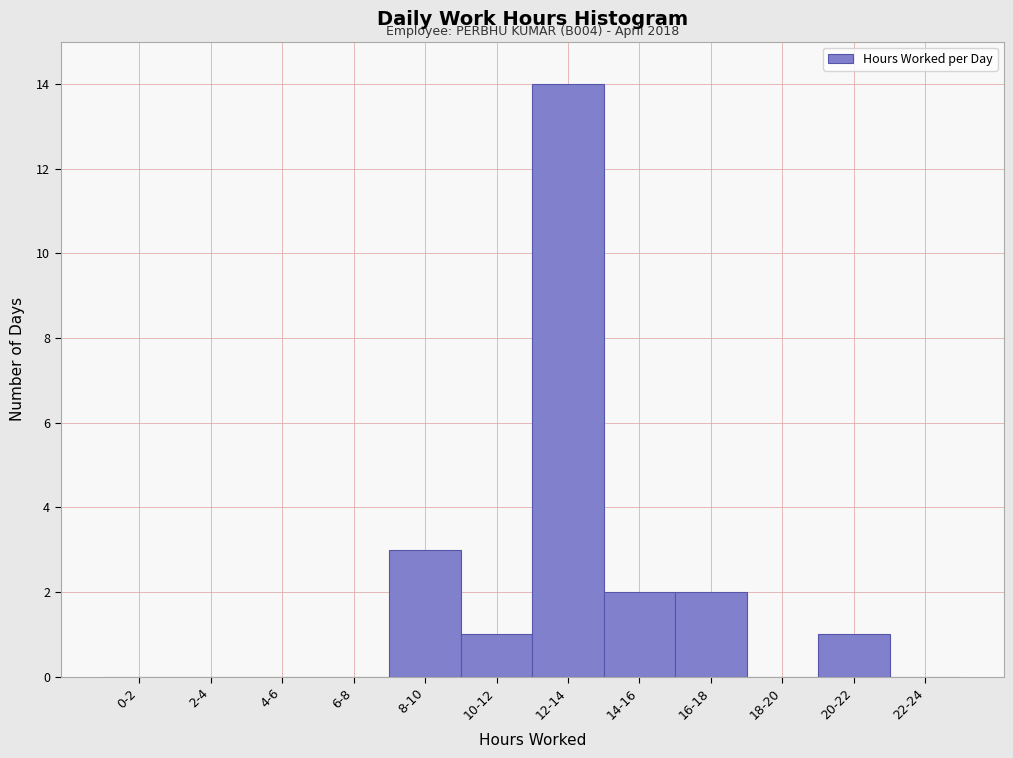

Reading right to left, transcribe all the data shown in this chart.

22-24=0	20-22=1	18-20=0	16-18=2	14-16=2	12-14=14	10-12=1	8-10=3	6-8=0	4-6=0	2-4=0	0-2=0